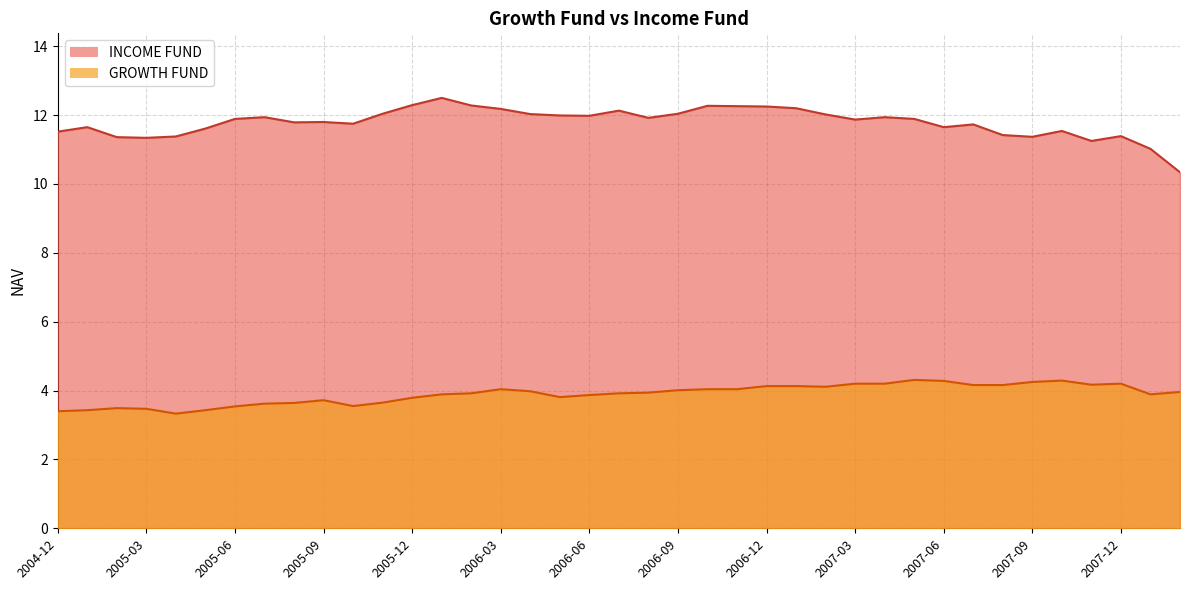

Reading right to left, extract all data points from this chart.

INCOME FUND: 2008-02=10.3	2008-01=11.0	2007-12=11.4	2007-11=11.2	2007-10=11.5	2007-09=11.4	2007-08=11.4	2007-07=11.7	2007-06=11.7	2007-05=11.9	2007-04=11.9	2007-03=11.9	2007-02=12.0	2007-01=12.2	2006-12=12.2	2006-11=12.3	2006-10=12.3	2006-09=12.0	2006-08=11.9	2006-07=12.1	2006-06=12.0	2006-05=12.0	2006-04=12.0	2006-03=12.2	2006-02=12.3	2006-01=12.5	2005-12=12.3	2005-11=12.0	2005-10=11.8	2005-09=11.8	2005-08=11.8	2005-07=11.9	2005-06=11.9	2005-05=11.6	2005-04=11.4	2005-03=11.3	2005-02=11.4	2005-01=11.7	2004-12=11.5
GROWTH FUND: 2008-02=4.0	2008-01=3.9	2007-12=4.2	2007-11=4.2	2007-10=4.3	2007-09=4.2	2007-08=4.2	2007-07=4.2	2007-06=4.3	2007-05=4.3	2007-04=4.2	2007-03=4.2	2007-02=4.1	2007-01=4.1	2006-12=4.1	2006-11=4.0	2006-10=4.0	2006-09=4.0	2006-08=3.9	2006-07=3.9	2006-06=3.9	2006-05=3.8	2006-04=4.0	2006-03=4.0	2006-02=3.9	2006-01=3.9	2005-12=3.8	2005-11=3.6	2005-10=3.5	2005-09=3.7	2005-08=3.6	2005-07=3.6	2005-06=3.5	2005-05=3.4	2005-04=3.3	2005-03=3.5	2005-02=3.5	2005-01=3.4	2004-12=3.4